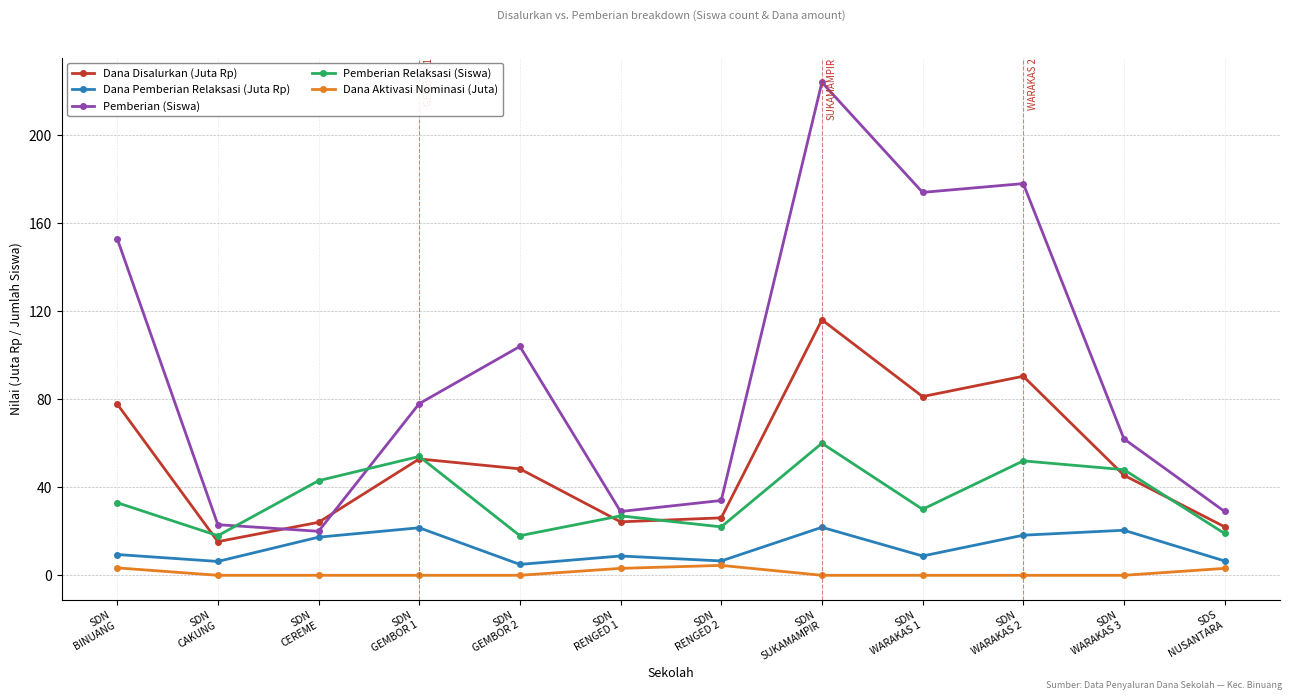

How many series are shown in this chart?

5